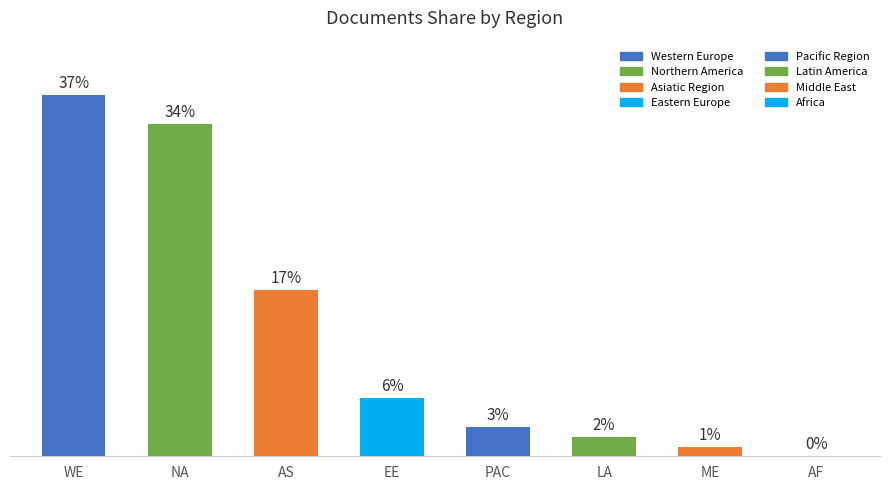

Which label corresponds to the largest value in the chart?

WE